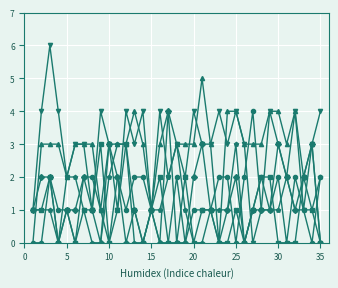

What is the greatest value displayed?

6